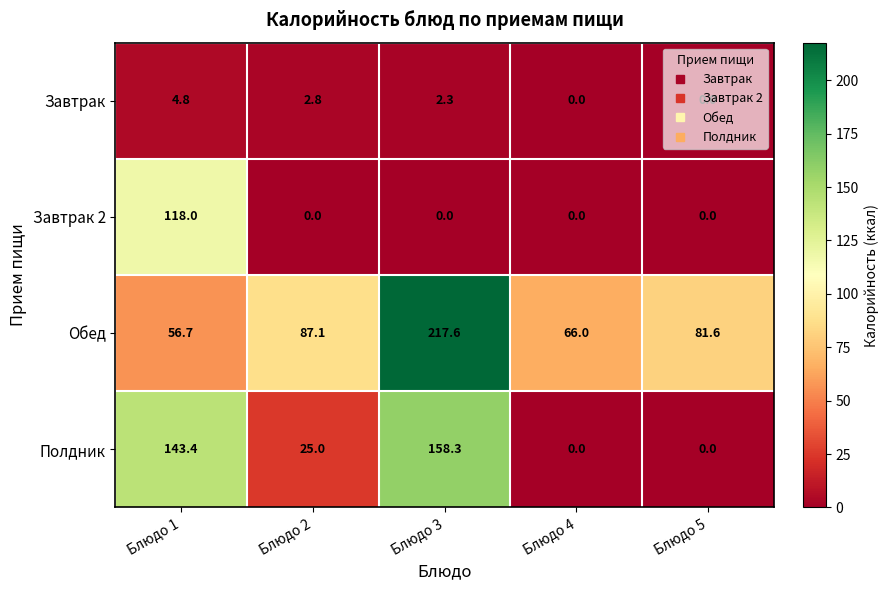

Is it true that Завтрак 2 equals 54.6 at Блюдо 5?

False